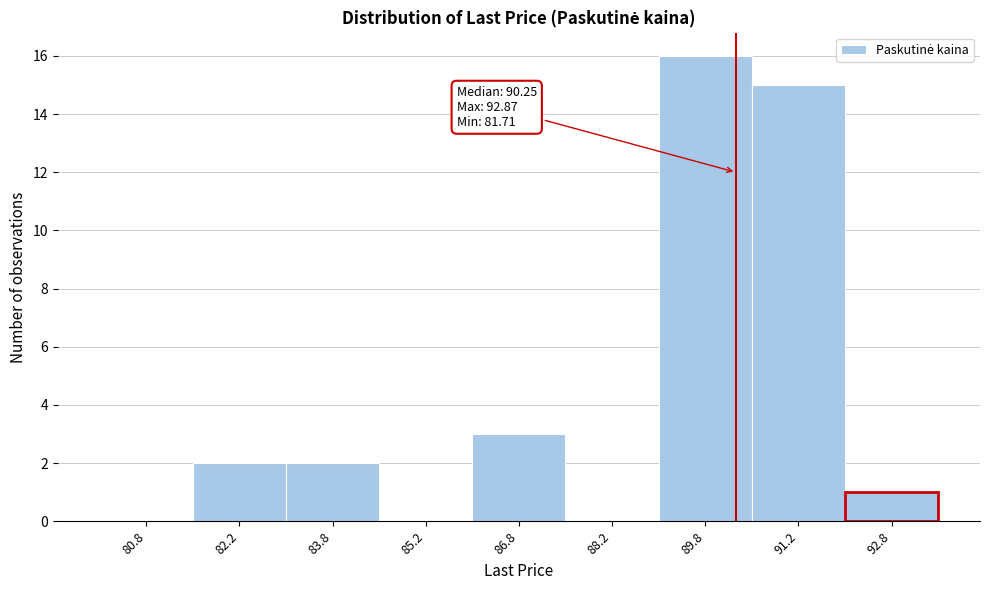

Over which range of the x-axis is the bar tallest?

89.0 to 90.5